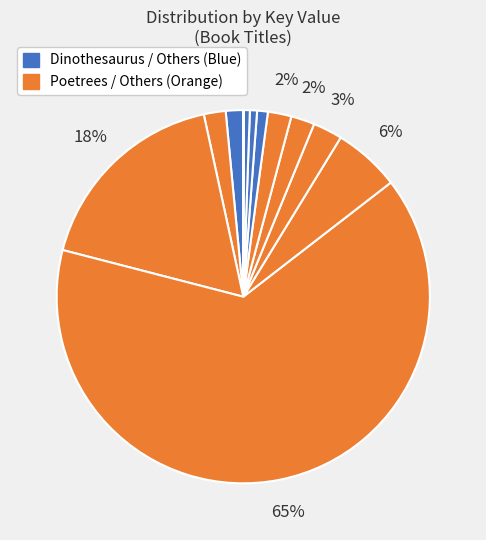

How many segments does this pie chart have?

12